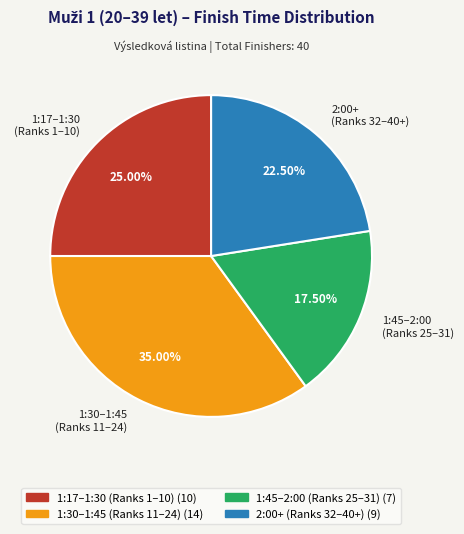

Between 1:17–1:30 (Ranks 1–10) and 2:00+ (Ranks 32–40+), which is larger?

1:17–1:30 (Ranks 1–10)